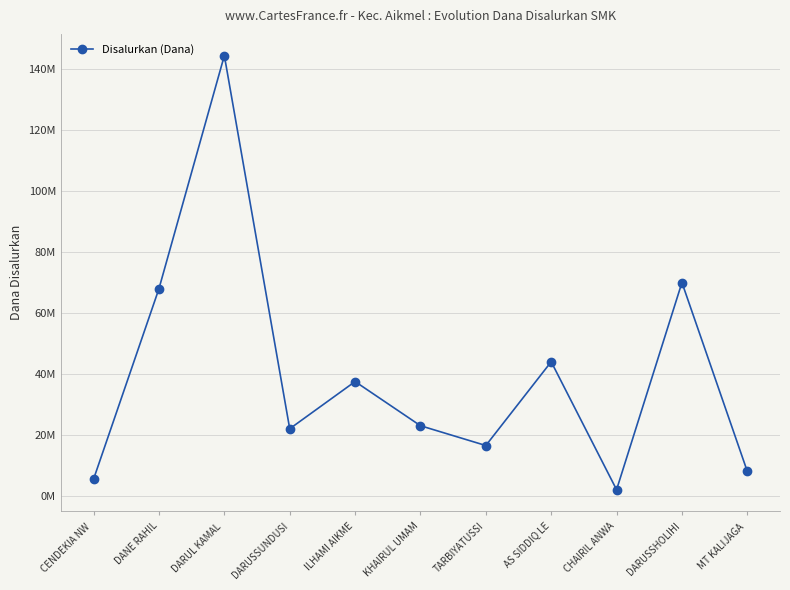

What position from the right is TARBIYATUSSI?

5